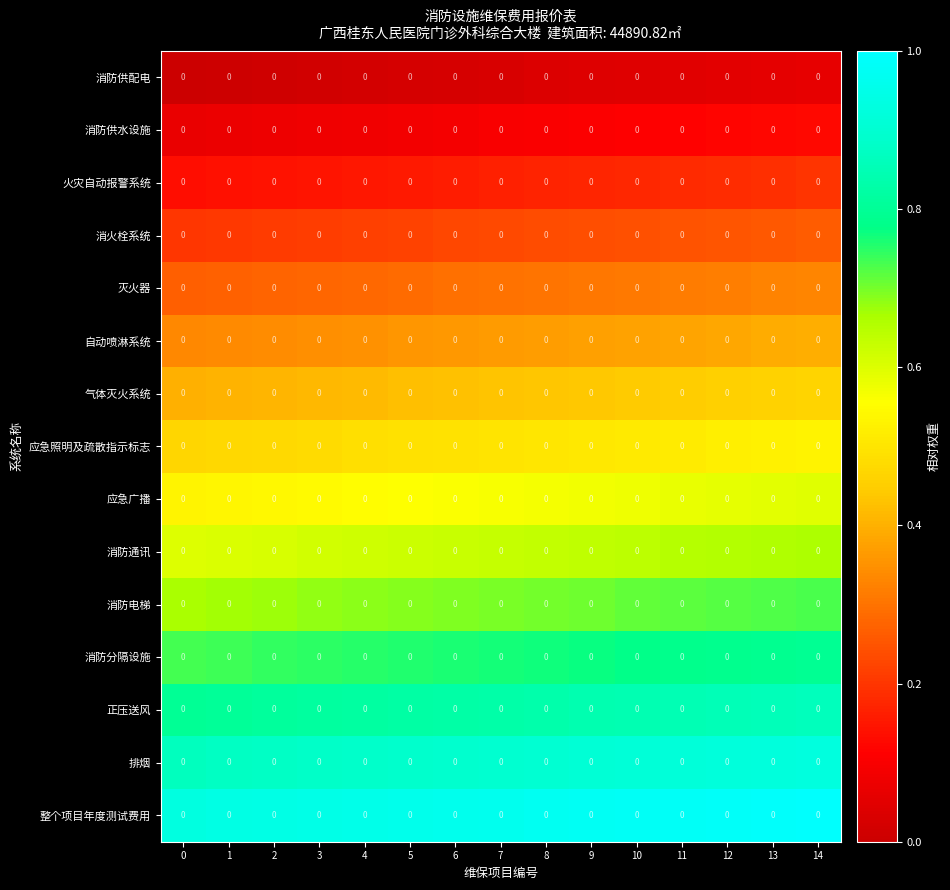

What is the difference between the highest and lowest values at 8?

0.9